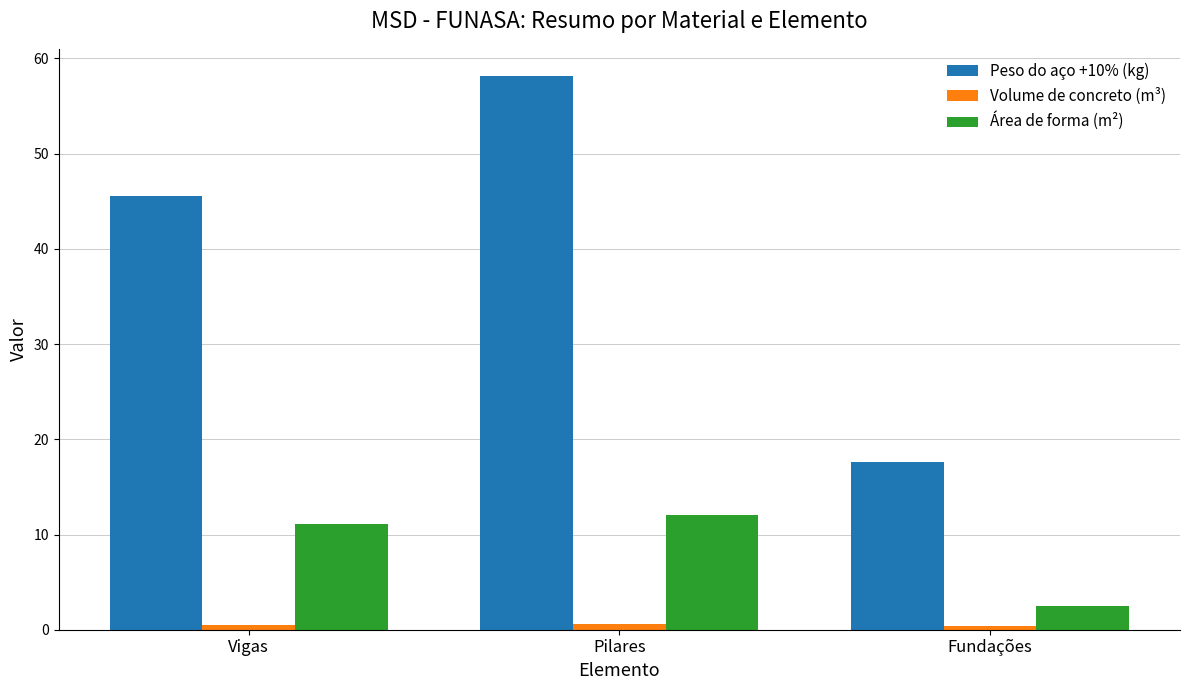

How many data points does each series have?

3